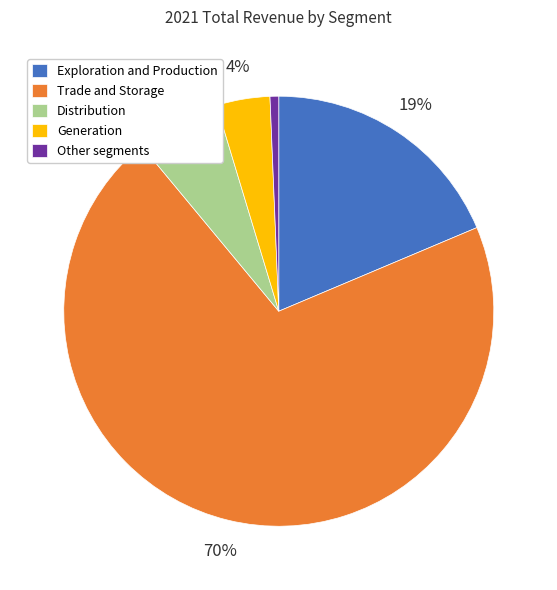

To the nearest percent, what portion does Generation represent?

4%